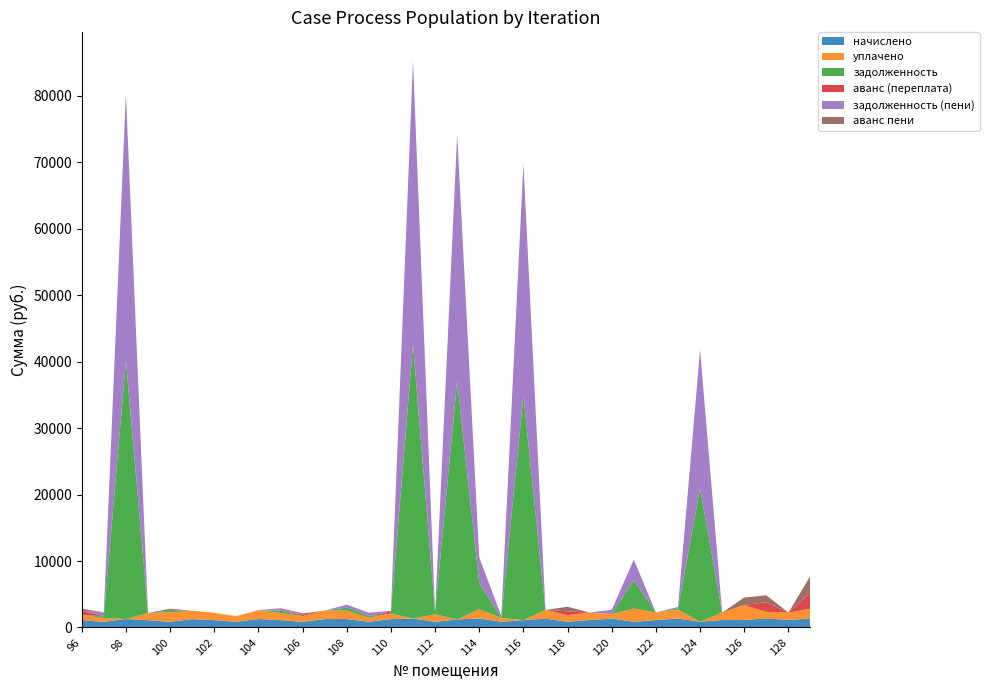

Reading left to right, list all the values displayed in this chart.

начислено: 96=1093.7	97=861.2	98=1268.5	99=1093.7	100=861.2	101=1259.2	102=1103.0	103=855.6	104=1281.5	105=1101.1	106=851.9	107=1268.5	108=1268.5	109=859.3	110=1257.4	111=1346.6	112=859.3	113=1203.4	114=1370.8	115=857.5	116=1117.9	117=1318.7	118=857.5	119=1123.4	120=1335.5	121=855.6	122=1130.9	123=1337.3	124=864.9	125=1129.0	126=1127.2	127=1369.0	128=1123.4	129=1363.4
уплачено: 96=777.5	97=561.2	98=0.0	99=1093.7	100=1409.4	101=1259.2	102=1103.0	103=855.6	104=1283.4	105=1084.5	106=866.8	107=1268.5	108=1293.8	109=603.6	110=838.2	111=0.0	112=1132.8	113=0.0	114=1370.8	115=571.6	116=0.0	117=1318.7	118=1008.0	119=1123.4	120=695.2	121=2000.0	122=1130.9	123=1350.4	124=0.0	125=1129.0	126=2254.3	127=990.3	128=1123.4	129=1471.3
задолженность: 96=0.0	97=274.2	98=38898.6	99=0.0	100=274.1	101=0.0	102=0.0	103=0.0	104=0.0	105=350.5	106=0.0	107=0.0	108=448.1	109=252.2	110=0.0	111=41294.2	112=273.5	113=35902.4	114=3903.9	115=0.0	116=33778.6	117=0.0	118=0.0	119=0.0	120=0.0	121=4246.6	122=0.0	123=208.0	124=20028.6	125=0.0	126=0.0	127=0.0	128=0.0	129=0.0
аванс (переплата): 96=647.1	97=0.0	98=0.0	99=0.0	100=0.0	101=0.0	102=0.0	103=0.0	104=21.4	105=0.0	106=193.0	107=0.0	108=0.0	109=0.0	110=338.0	111=0.0	112=0.0	113=0.0	114=0.0	115=0.0	116=0.0	117=0.0	118=553.0	119=0.0	120=0.0	121=0.0	122=0.0	123=0.0	124=0.0	125=0.0	126=0.0	127=1430.3	128=0.0	129=2418.1
задолженность (пени): 96=0.0	97=574.2	98=40167.1	99=0.0	100=0.0	101=0.0	102=0.0	103=0.0	104=0.0	105=367.0	106=0.0	107=0.0	108=422.8	109=507.9	110=81.1	111=42640.8	112=0.0	113=37105.8	114=3903.9	115=285.8	116=34896.5	117=0.0	118=0.0	119=0.0	120=640.3	121=3102.2	122=0.0	123=195.0	124=20893.5	125=0.0	126=0.0	127=0.0	128=0.0	129=0.0
аванс пени: 96=330.9	97=0.0	98=0.0	99=0.0	100=274.1	101=0.0	102=0.0	103=0.0	104=23.3	105=0.0	106=207.9	107=0.0	108=0.0	109=0.0	110=0.0	111=0.0	112=0.0	113=0.0	114=0.0	115=0.0	116=0.0	117=0.0	118=703.5	119=0.0	120=0.0	121=0.0	122=0.0	123=0.0	124=0.0	125=0.0	126=1127.2	127=1051.6	128=0.0	129=2526.0